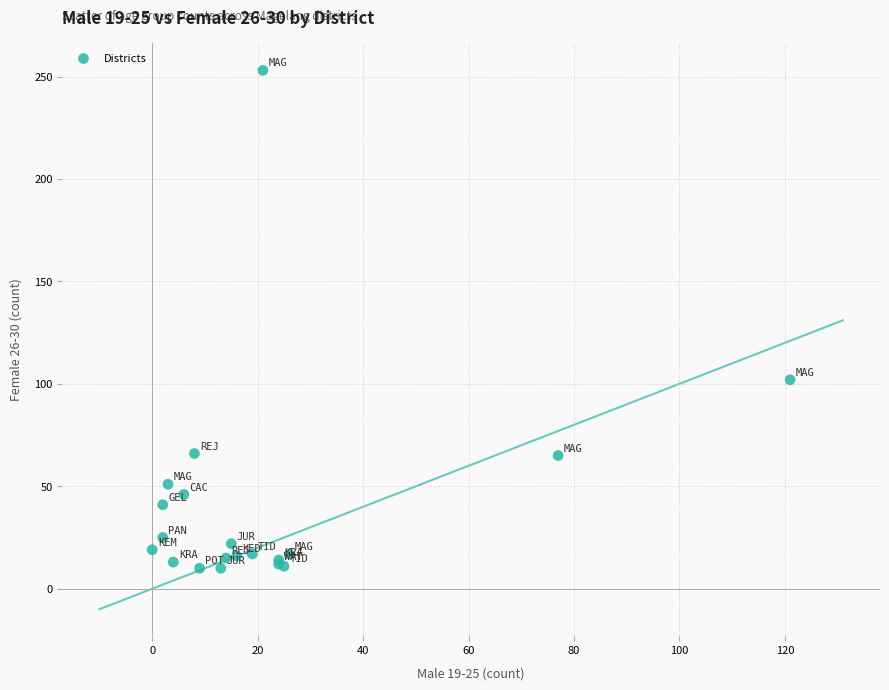

What Y value in the scatter plot is closest to 131?

102